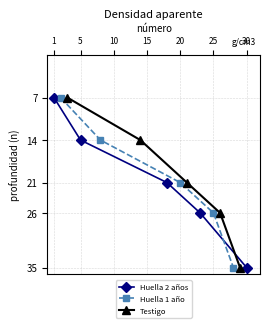

The Huella 1 año series shows 53 at 20. True or false?

False